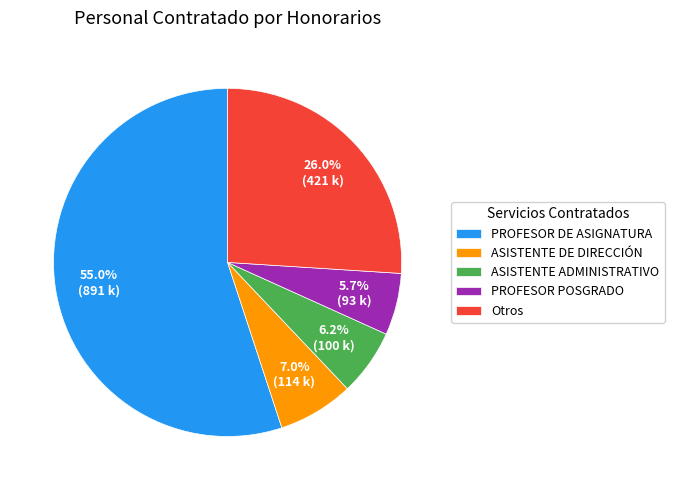

Do PROFESOR DE ASIGNATURA and PROFESOR POSGRADO together represent more than half of the pie?

Yes